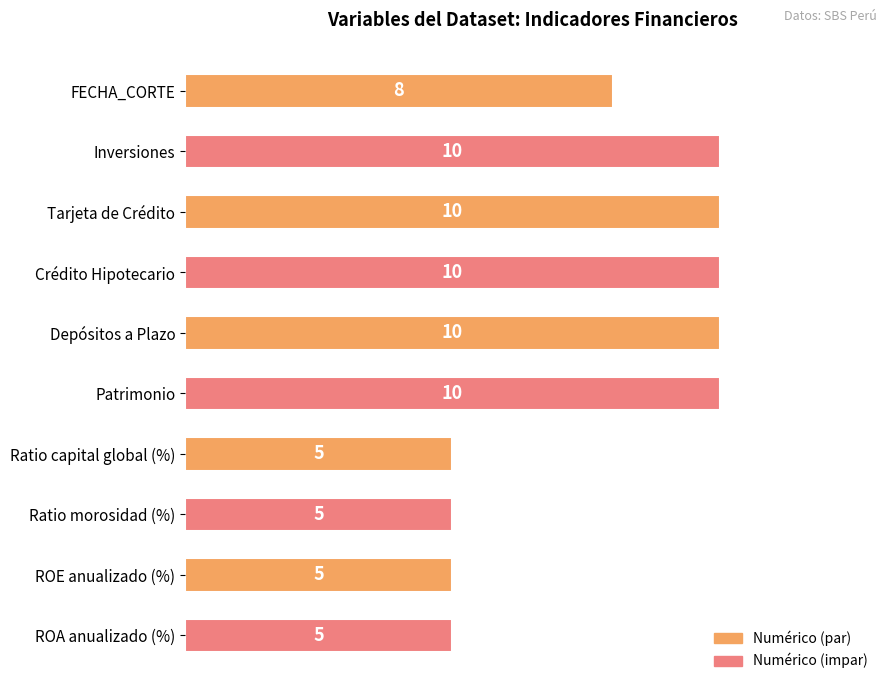

Where is the data nearest to the value 7?

FECHA_CORTE